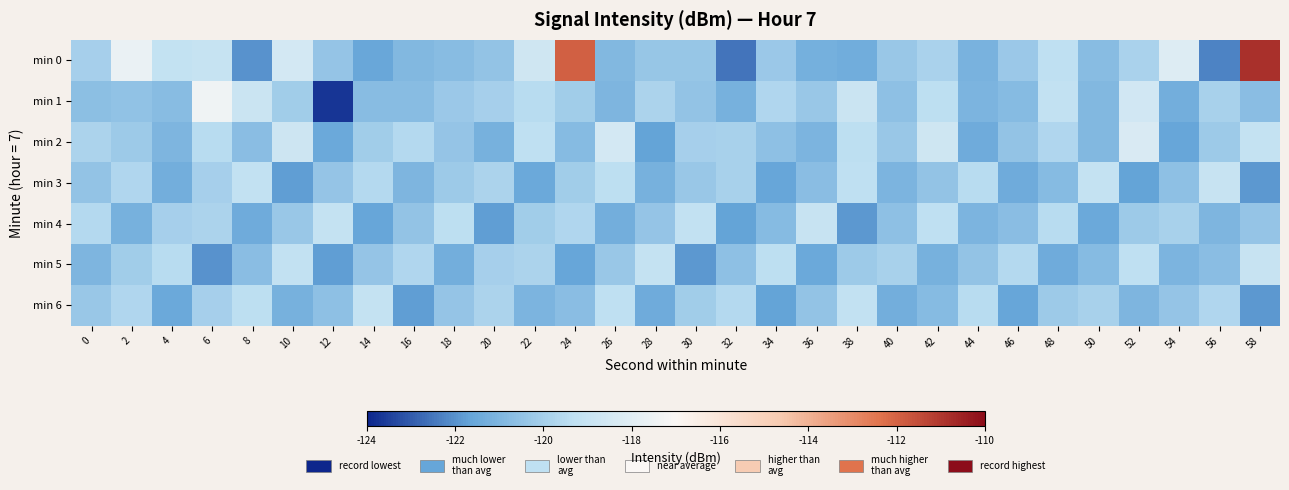

How many categories are shown in the chart?

30